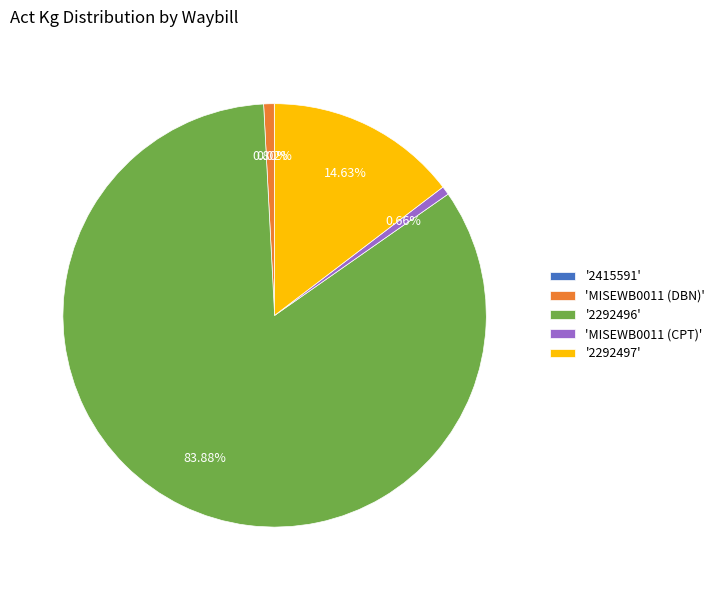

Is 'MISEWB0011 (CPT)' the majority of the pie?

No